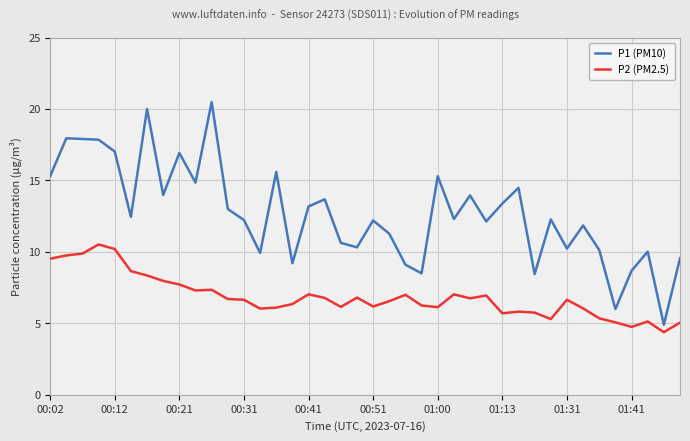

What is the difference between the maximum and minimum values in the P1 (PM10) series?

15.6